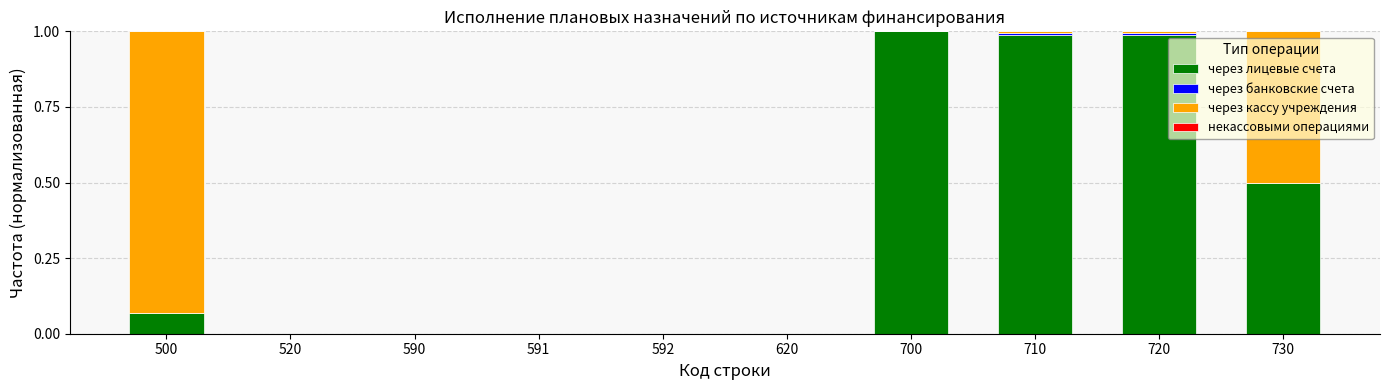

The value of через лицевые счета at 620 is 0.3. True or false?

False